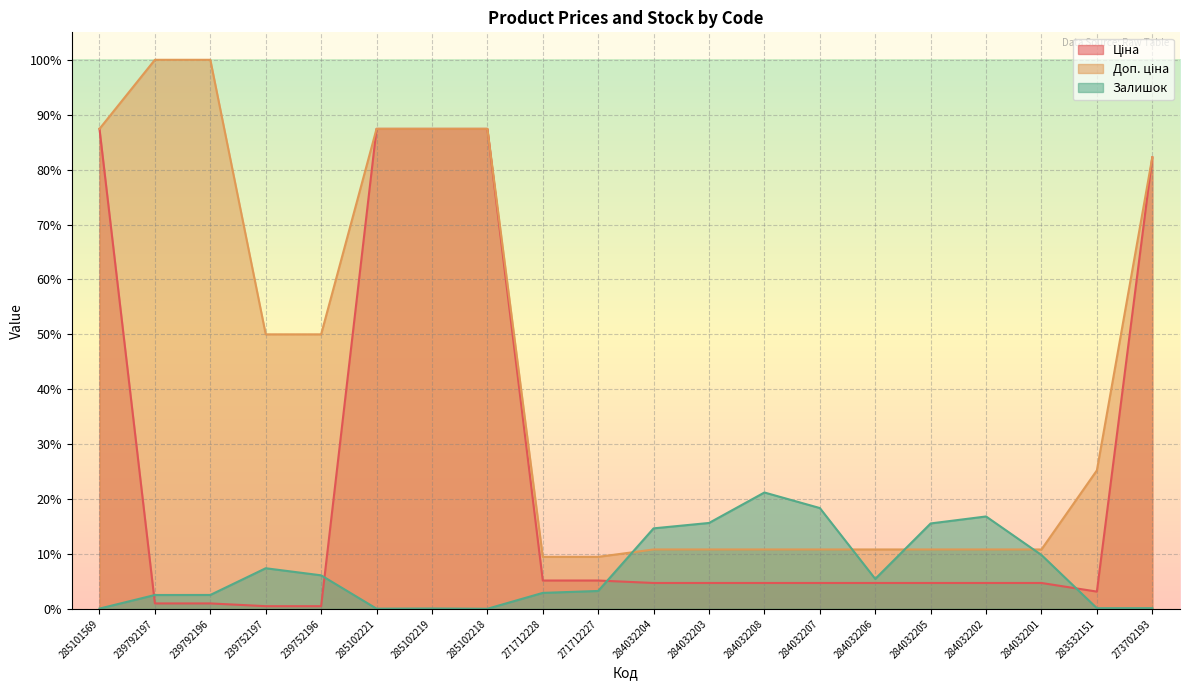

Rank the series by their average value, from highest to lowest.

Доп. ціна, Ціна, Залишок